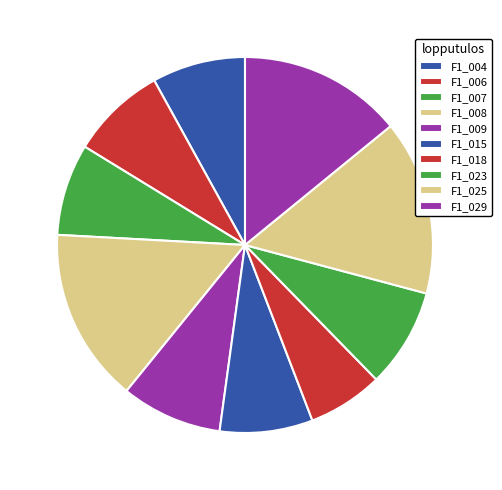

How many segments does this pie chart have?

10